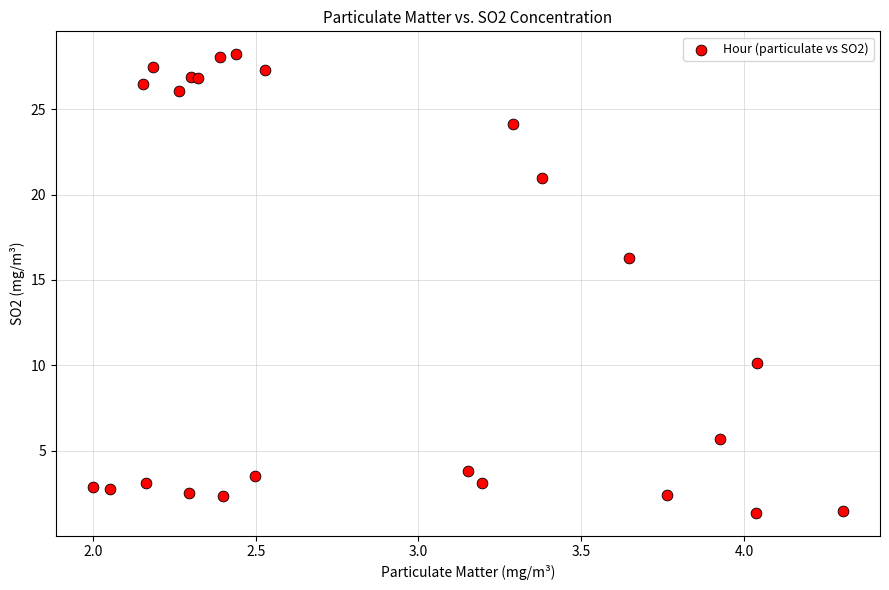

What Y value in the scatter plot is closest to 14?

16.3